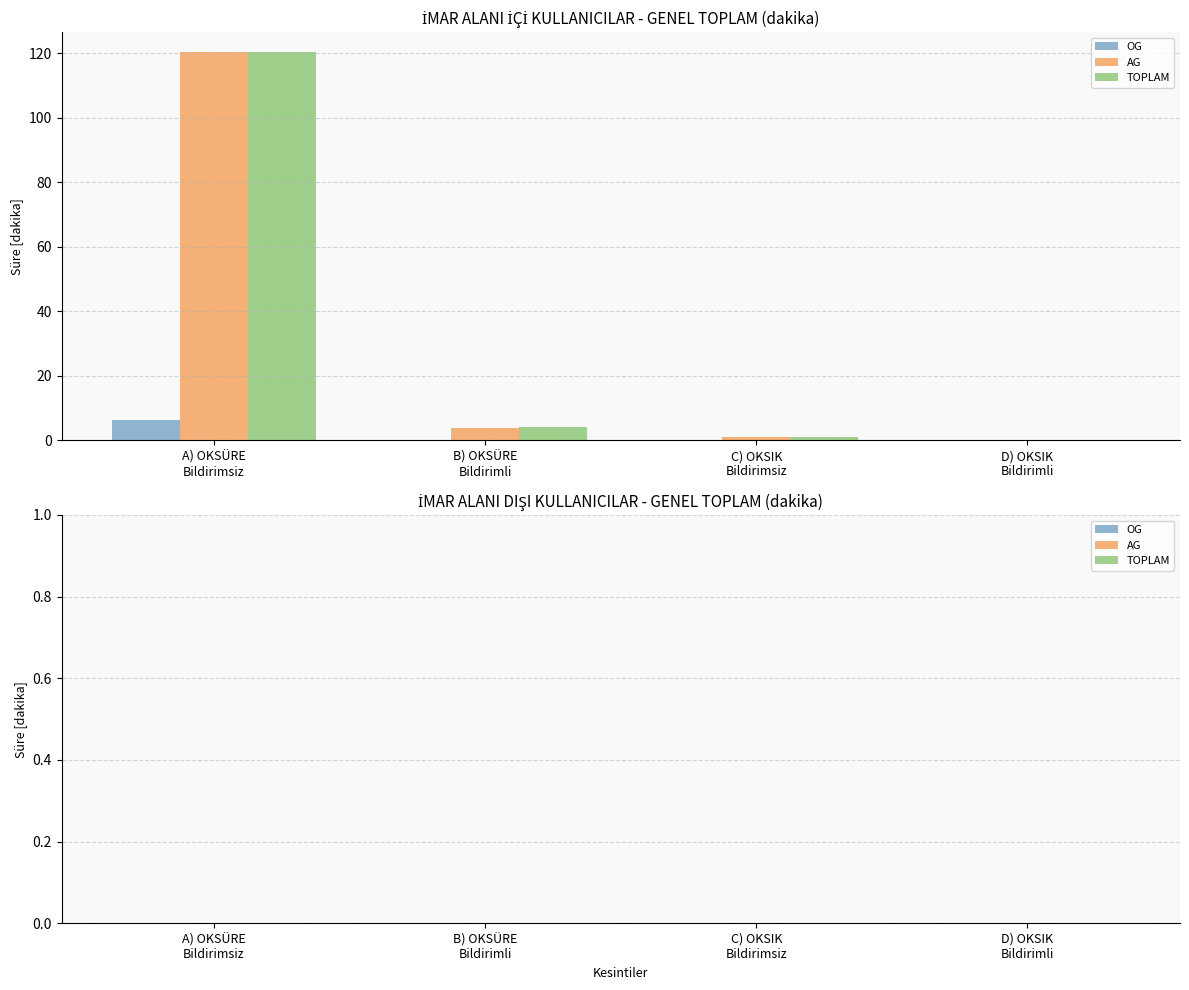

What is the sum of all TOPLAM values?

125.4